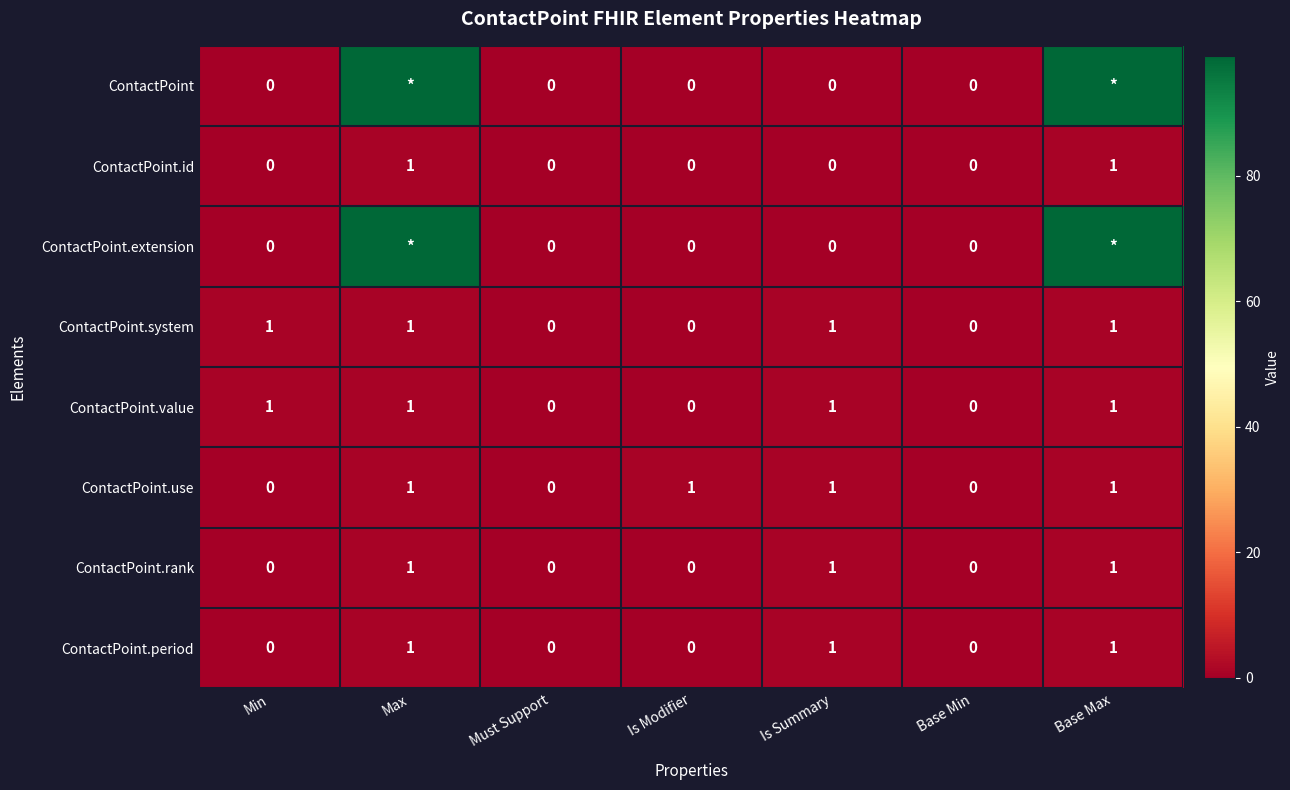

What is the total value across all series at Is Summary?

5